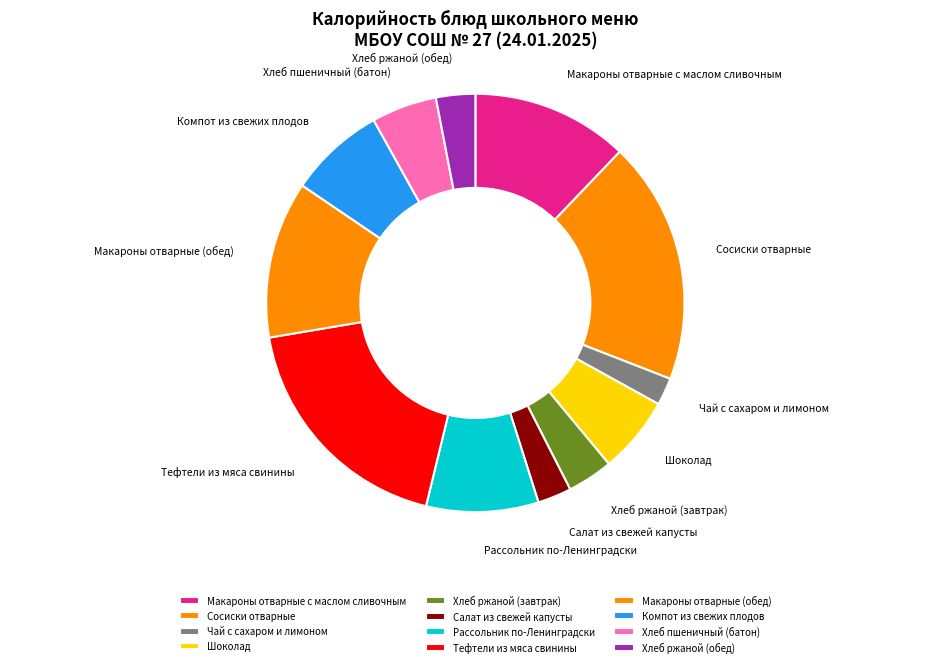

Do Тефтели из мяса свинины and Хлеб пшеничный (батон) together represent more than half of the pie?

No